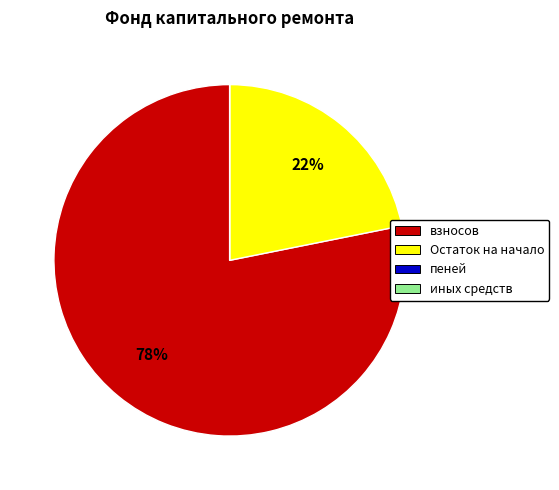

Which slice is the largest?

взносов